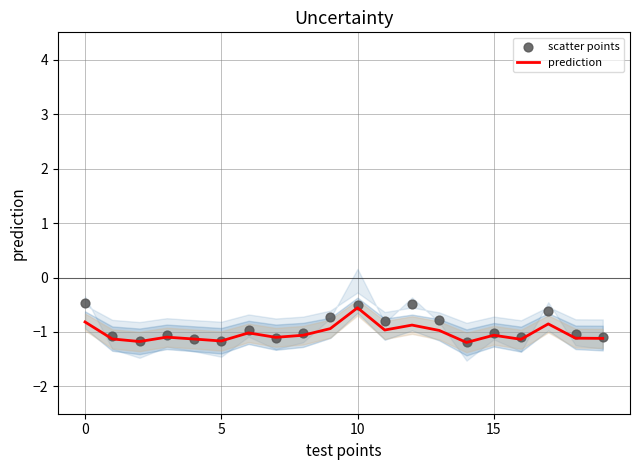

What are all the series names shown in the legend?

prediction, scatter points